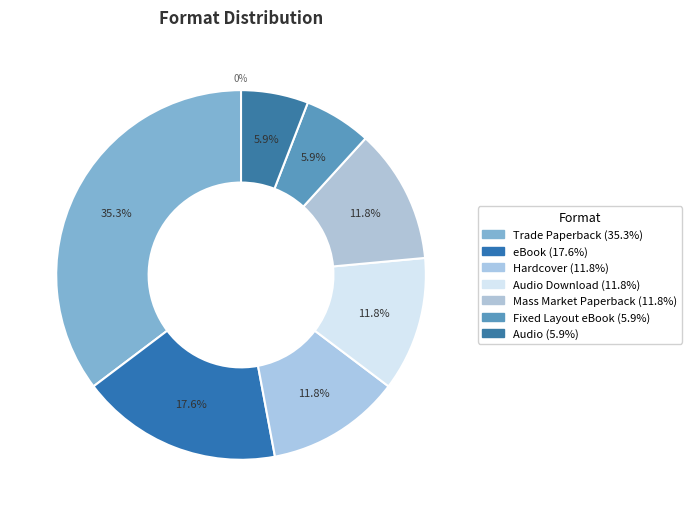

To the nearest percent, what is the difference between the largest and smallest slice percentages?

29%